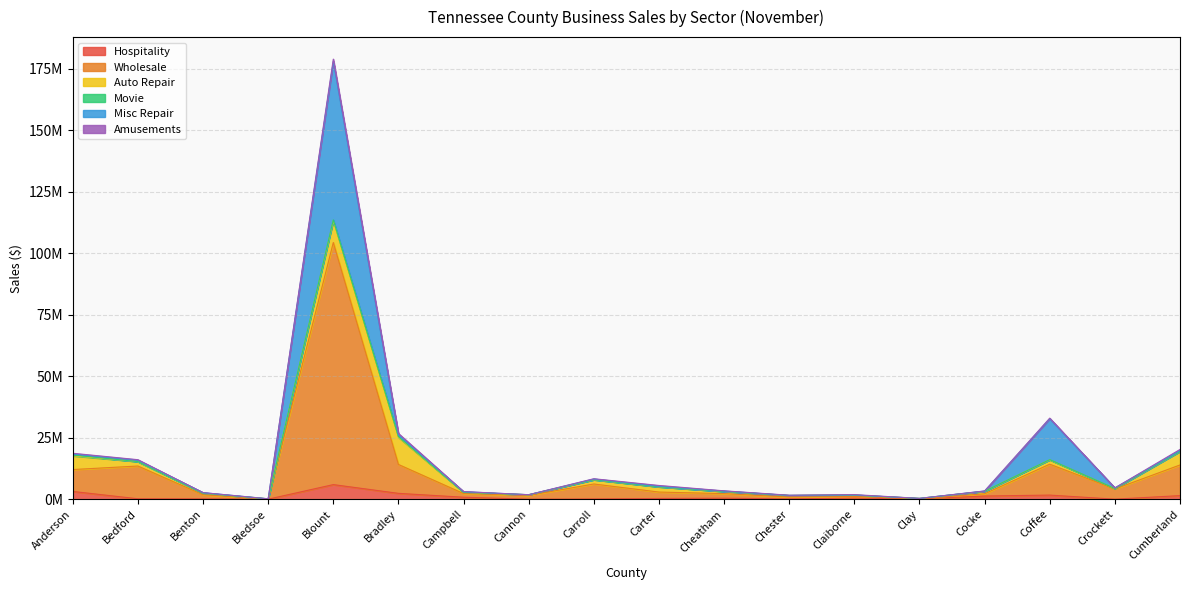

How many lines are shown in the chart?

6